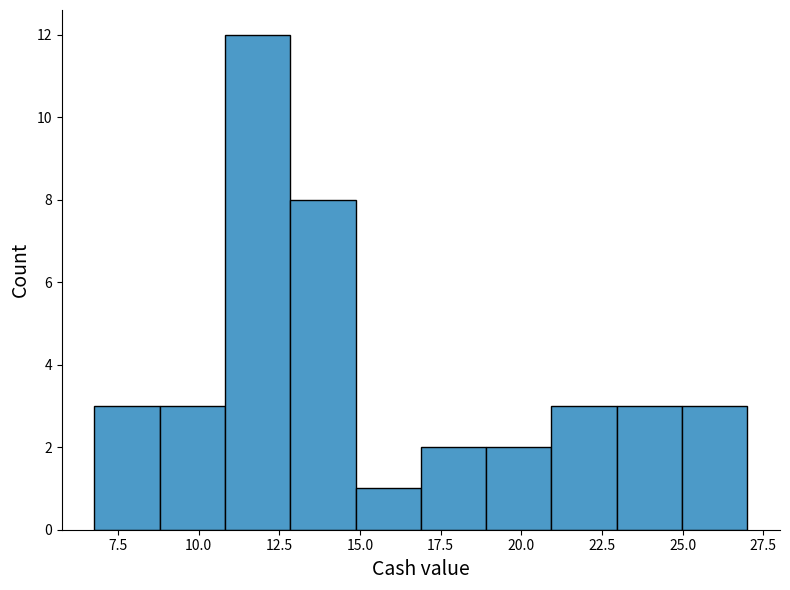

What is the height of the bar covering 21 to 23 on the x-axis? Neither the bar edges nor the heights are printed on the chart, so give them approximately, as read against the axes.

3